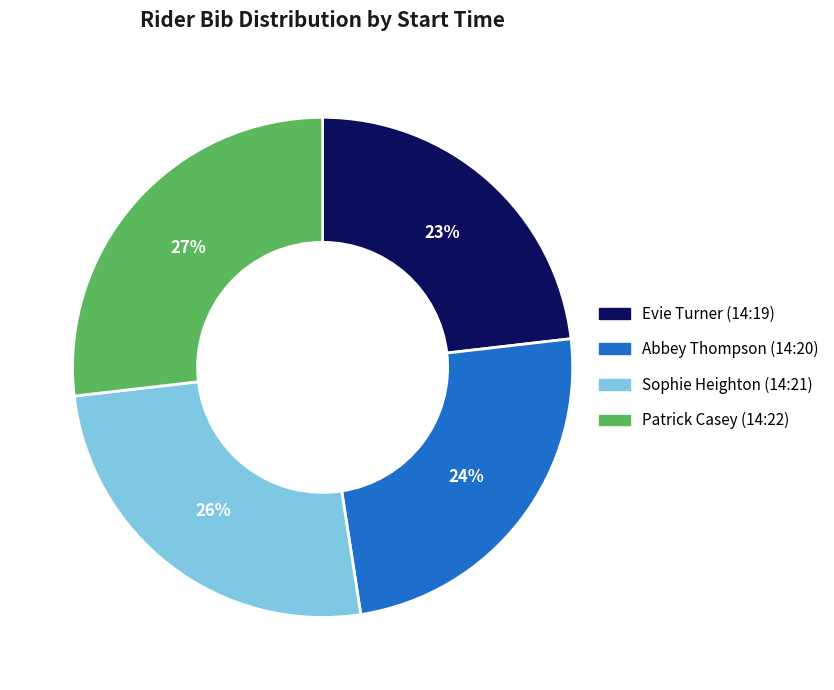

To the nearest percent, what portion does Sophie Heighton (14:21) represent?

26%